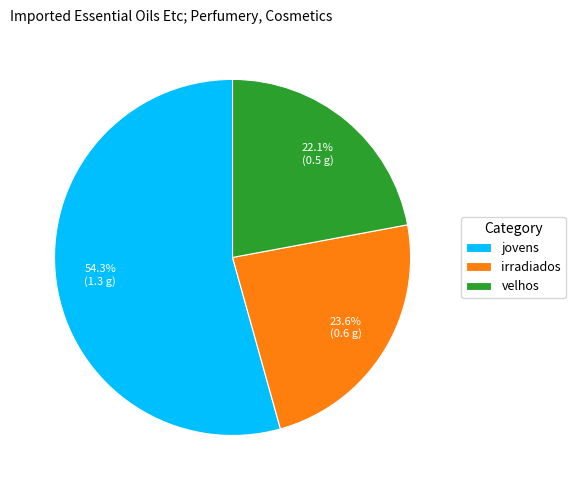

To the nearest percent, what is the difference between the irradiados and jovens slice percentages?

31%